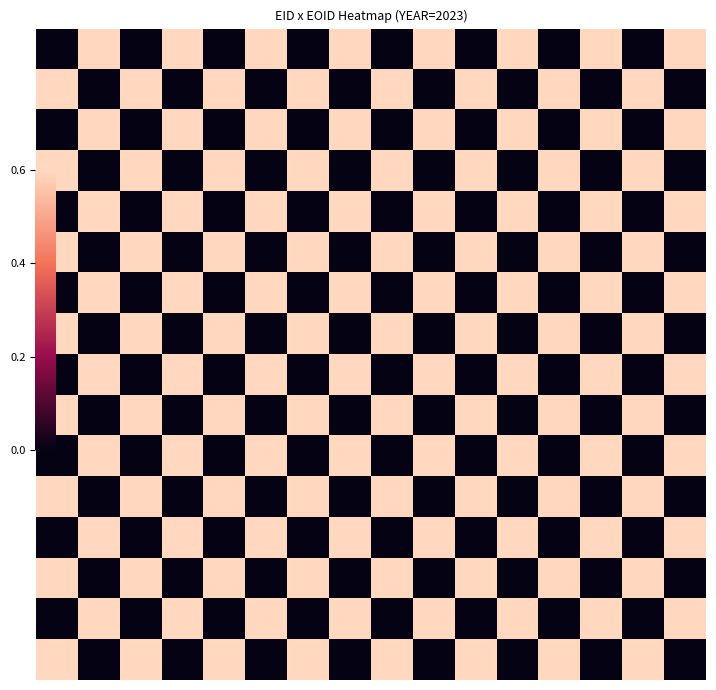

At which category does the chart reach its peak across all series?

1